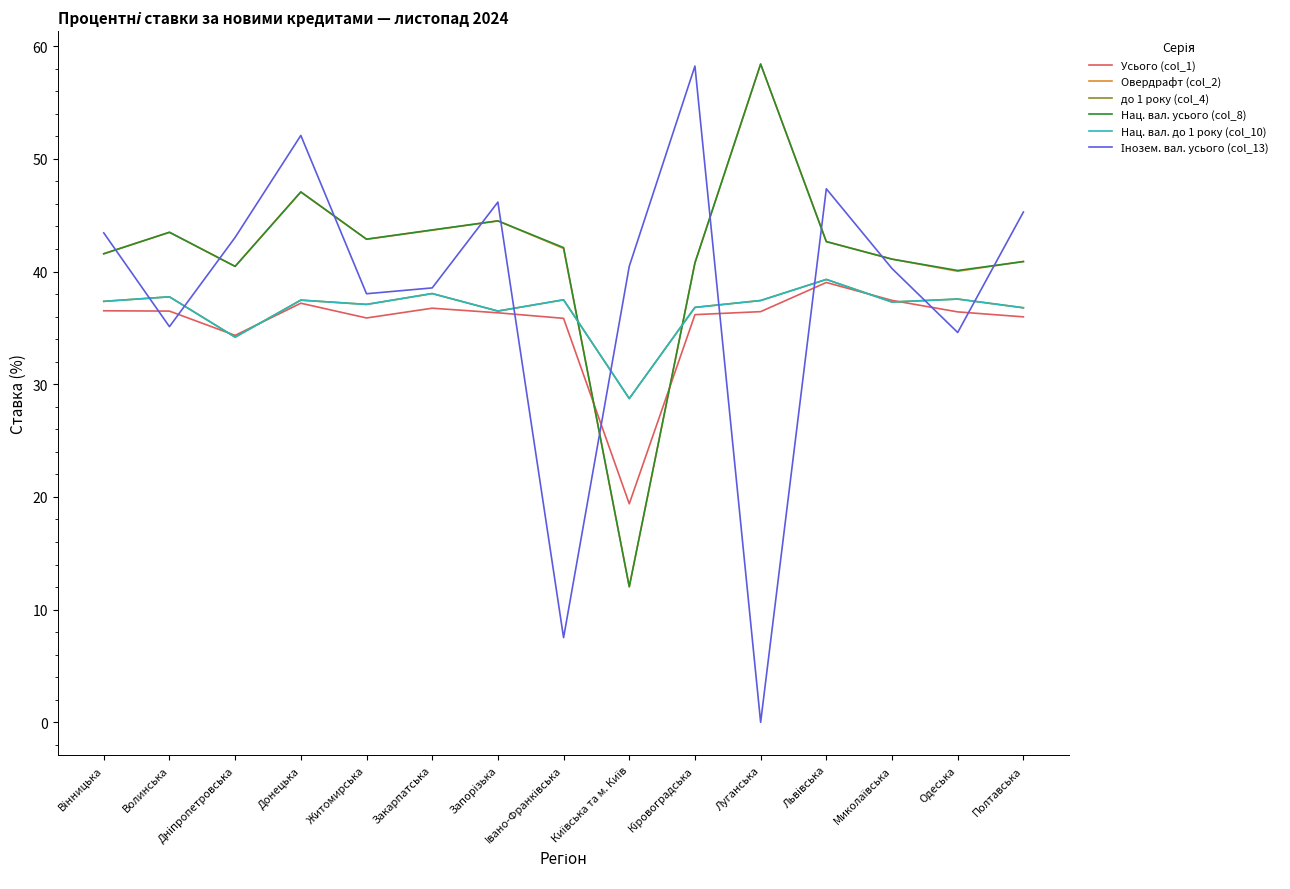

What is the greatest value displayed?

58.4